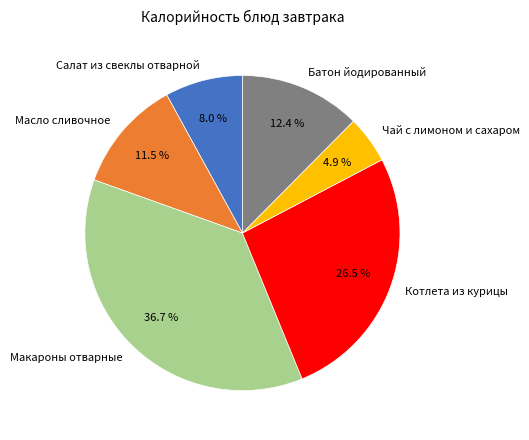

How many slices are in this pie chart?

6